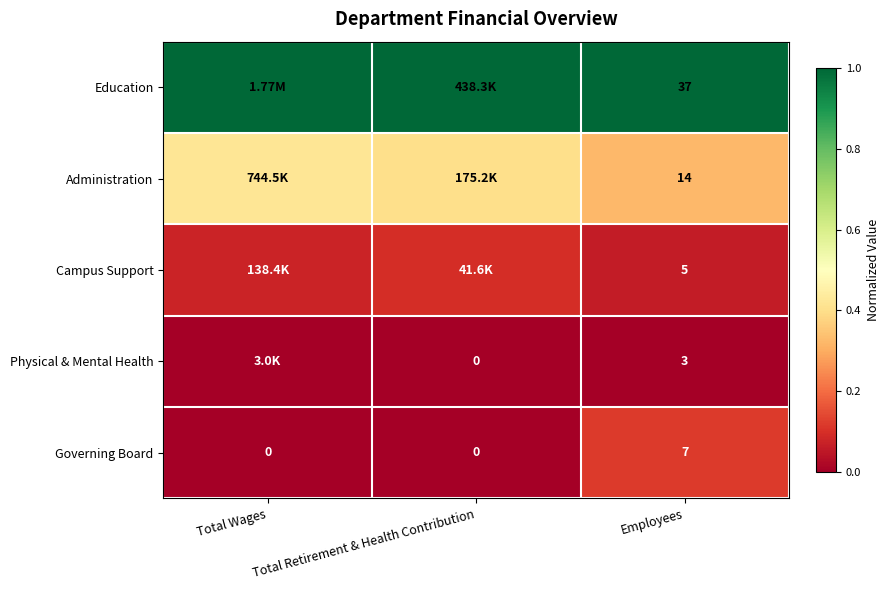

At which label is Governing Board closest to 0?

Total Wages